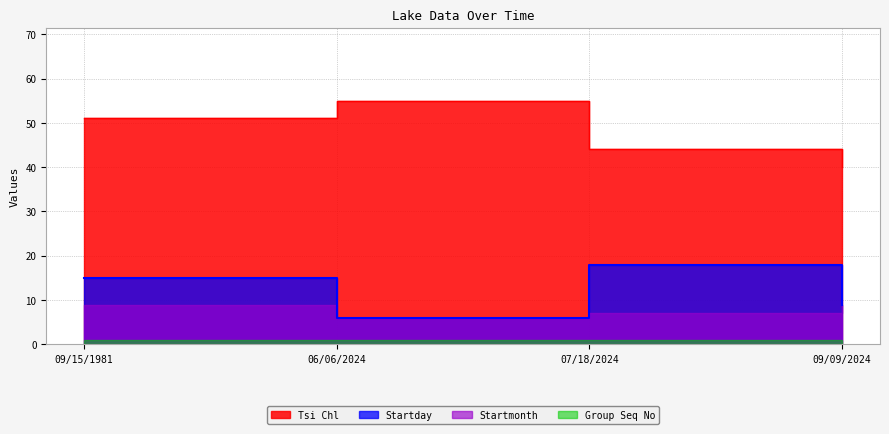

Which series has the widest spread of values?

Tsi Chl